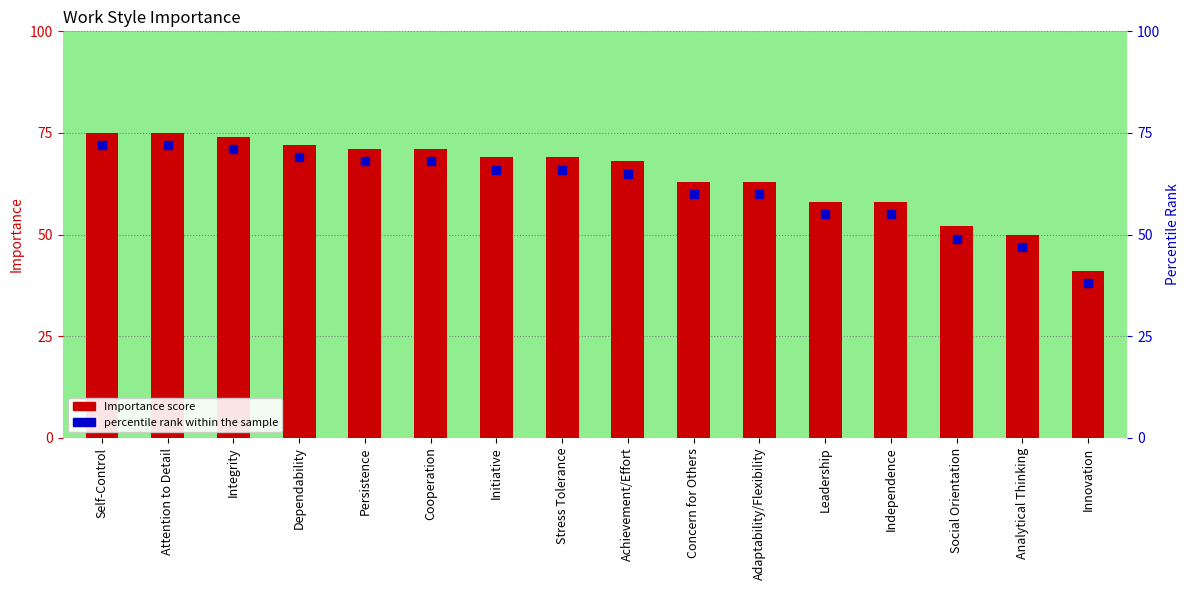

Which series has the largest Y range (max minus min)?

Importance